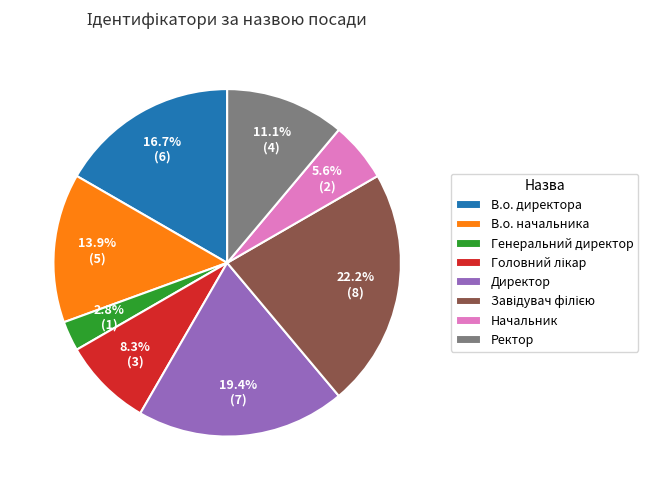

Is there a majority slice in this chart?

No